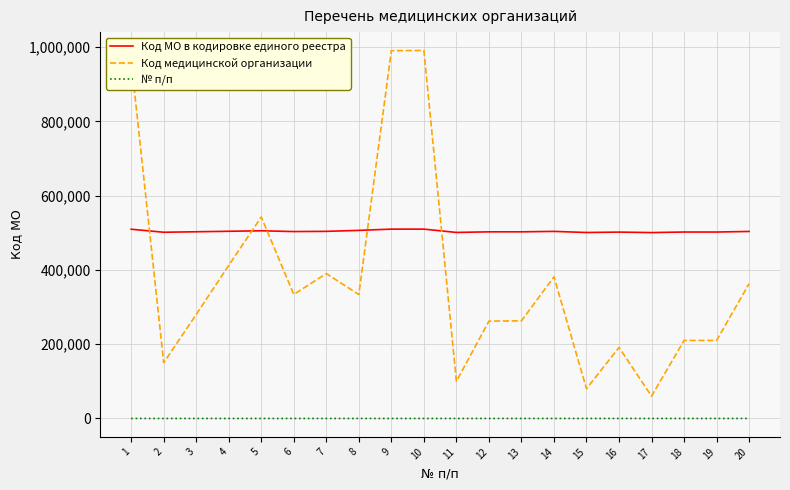

Is it true that Код МО в кодировке единого реестра equals 506514 at 8?

True